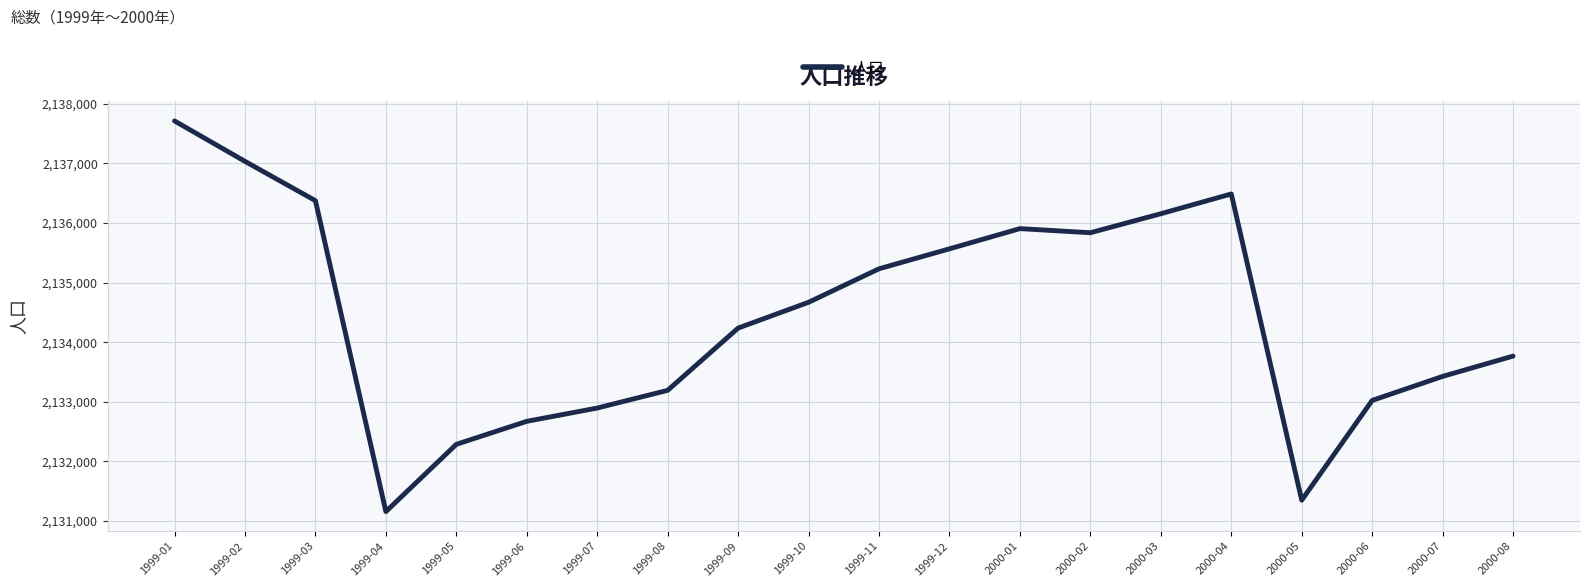

What is the change in value from 1999-04 to 2000-01?

+4749